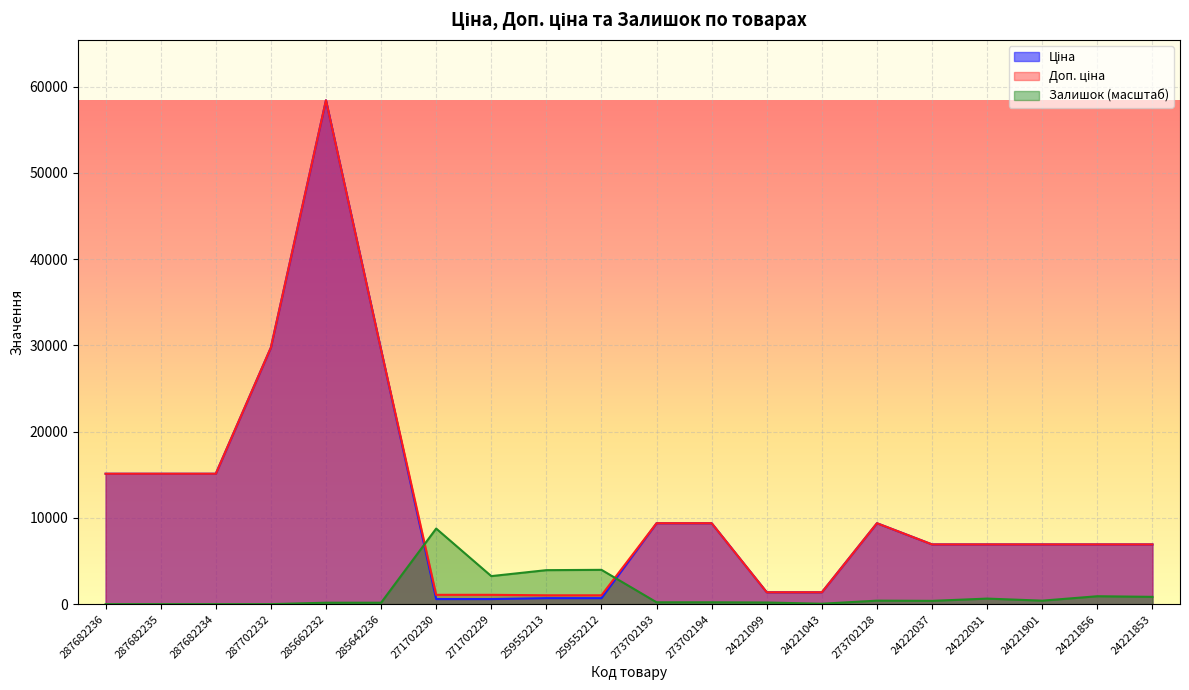

Which series changed the most between 273702193 and 273702194?

Ціна